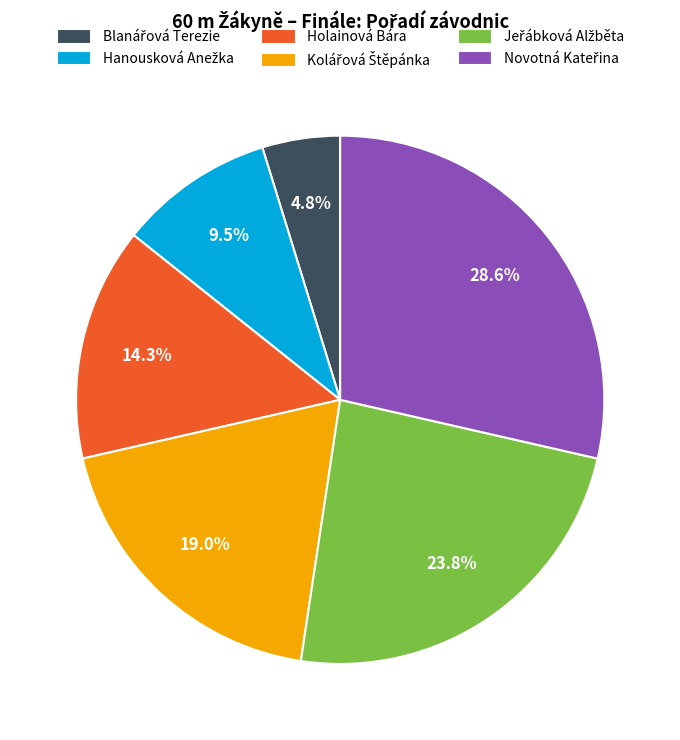

Does any single category account for the majority?

No